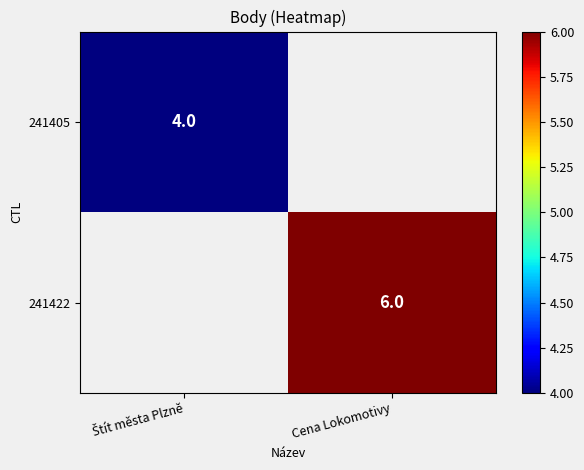

Which label corresponds to the largest value in the chart?

Cena Lokomotivy